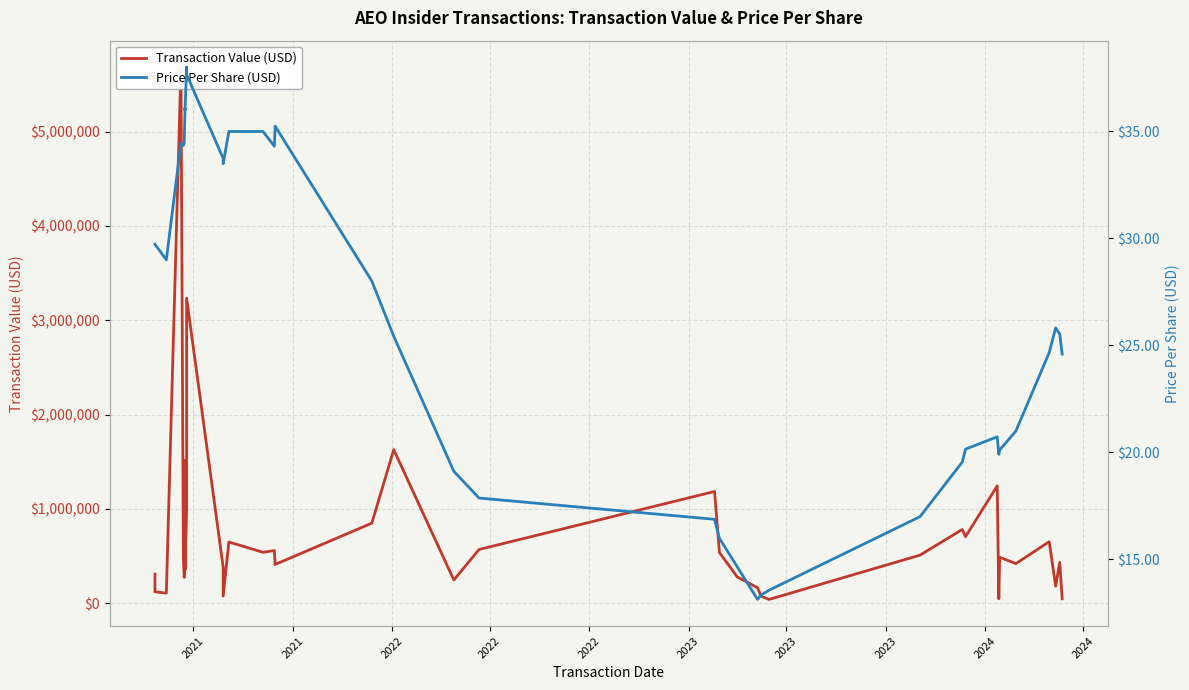

How many data points in Transaction Value (USD) are above 477018?

19